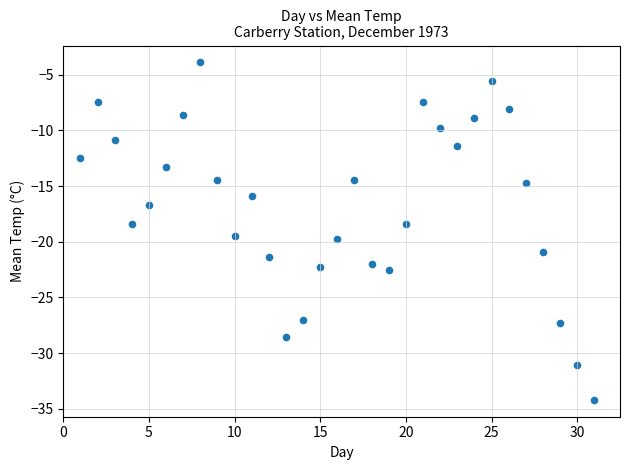

What is the range of X values (max minus min)?

30.0